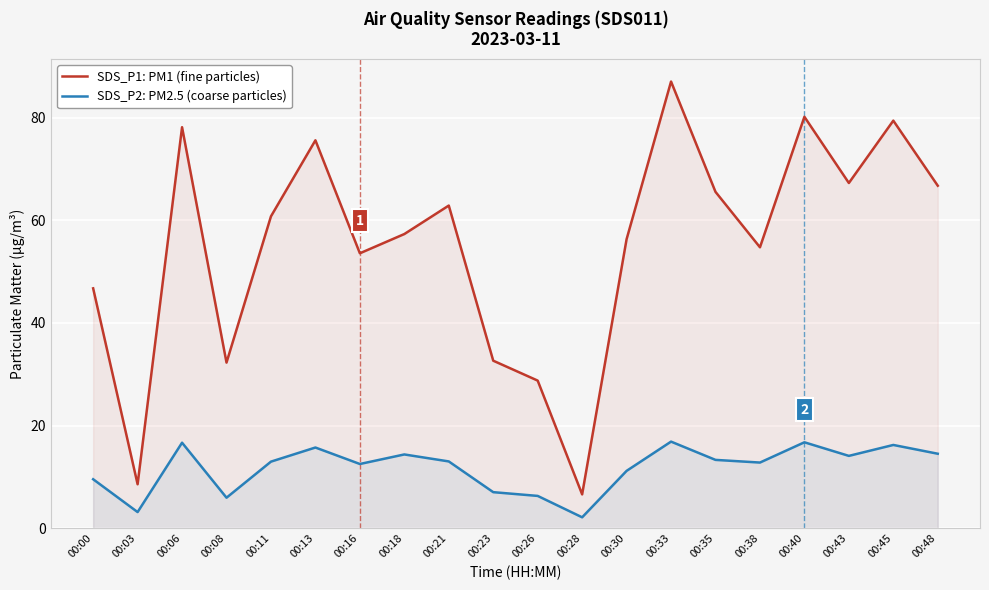

True or false: SDS_P2: PM2.5 (coarse particles) has more than 1 points higher than both neighbors.

True